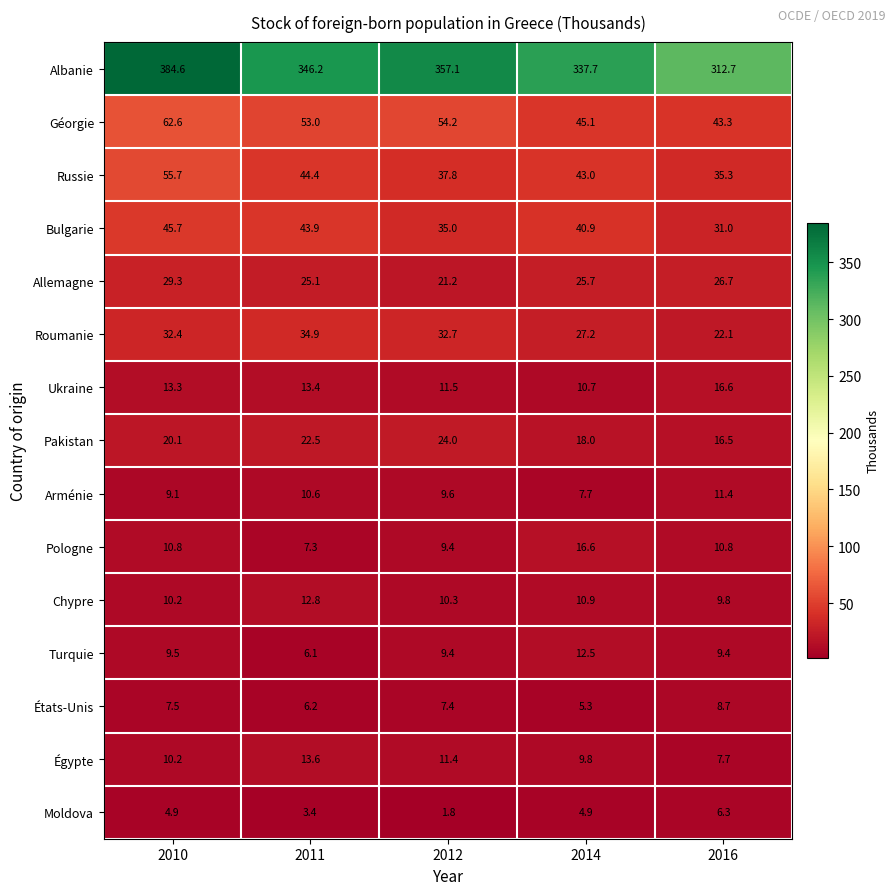

At which category does the chart reach its minimum across all series?

2012